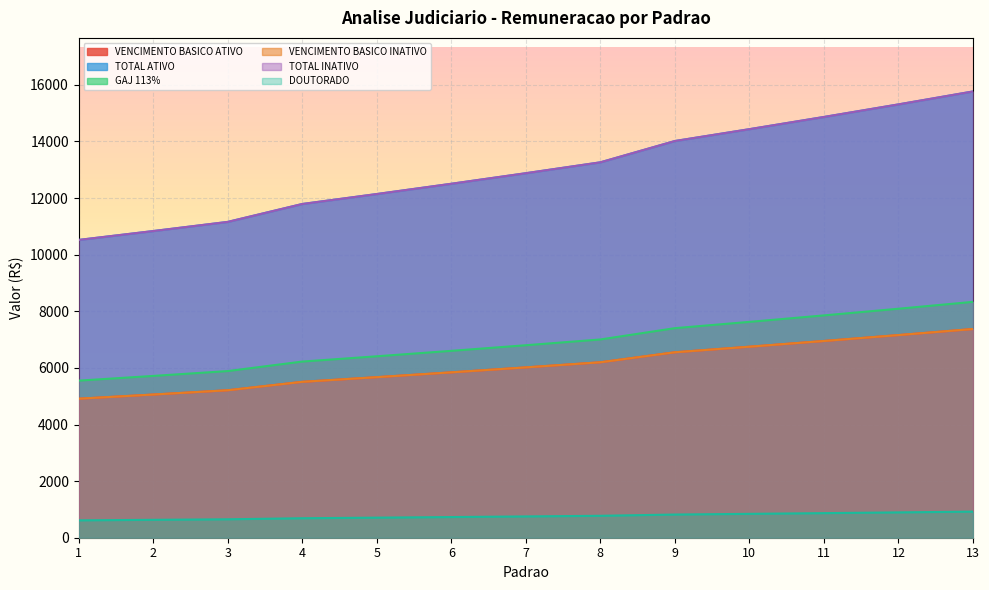

Is the value of VENCIMENTO BASICO INATIVO at 7 greater than the value of VENCIMENTO BASICO ATIVO at 10?

No